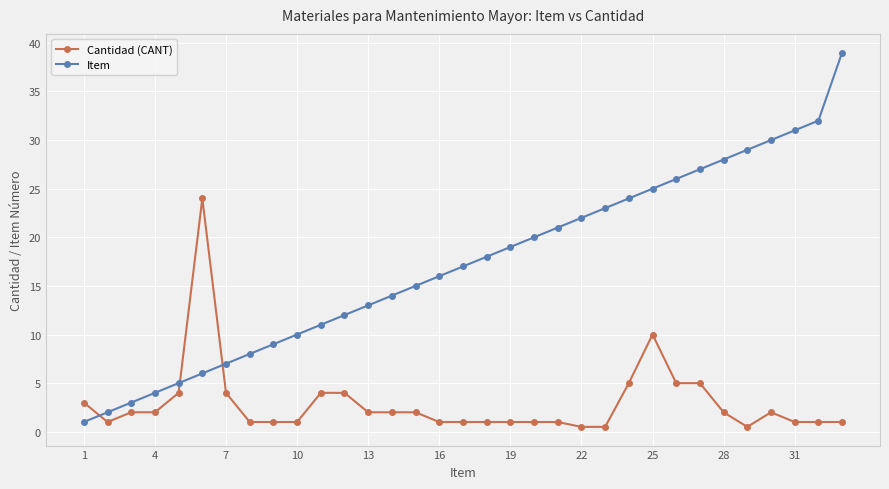

What is the greatest value displayed?

39.0